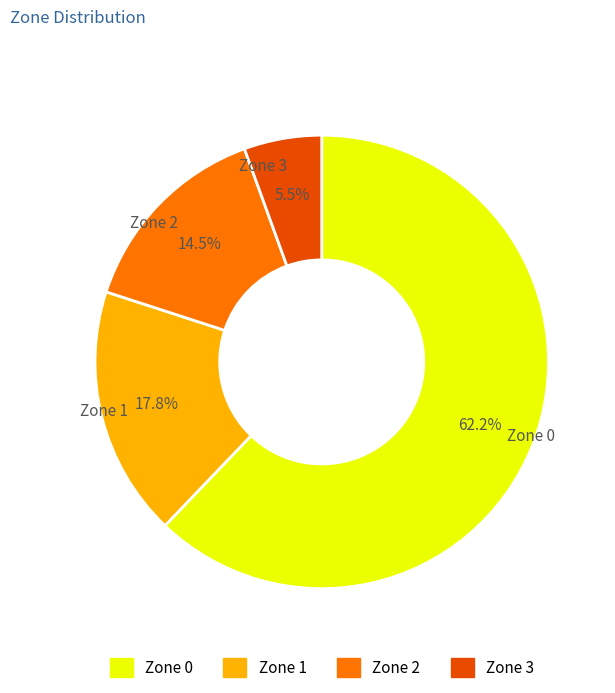

What is the total percentage of Zone 1 and Zone 0?

80.0%